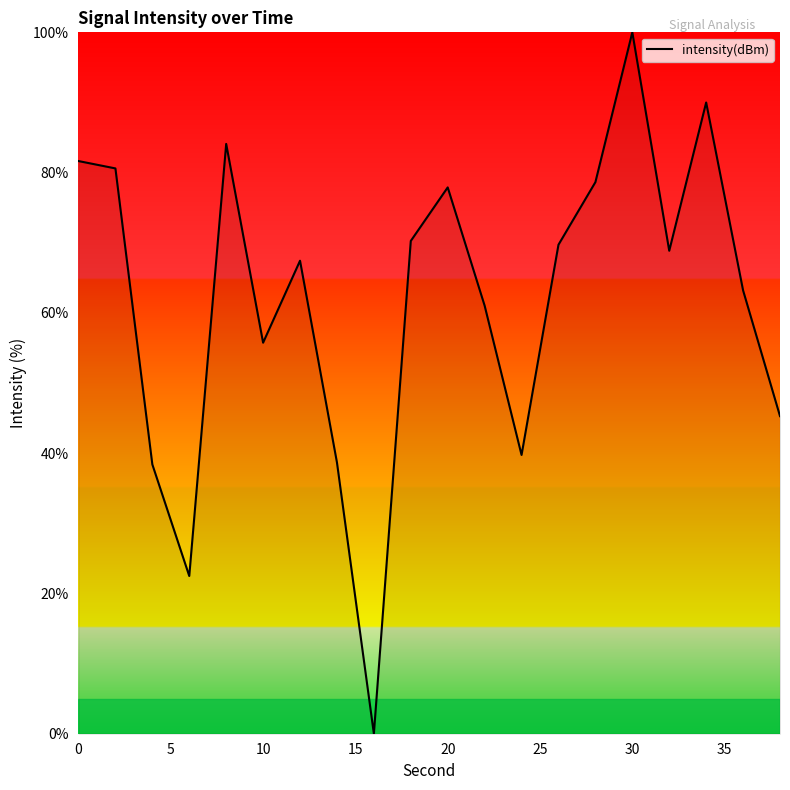

What is the maximum value shown in the chart?

100.0